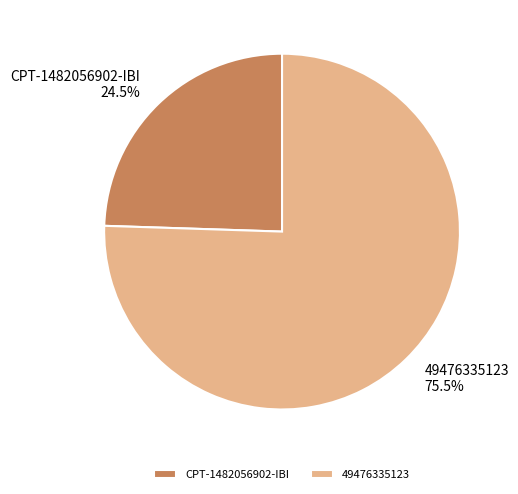

Between CPT-1482056902-IBI and 49476335123, which is larger?

49476335123